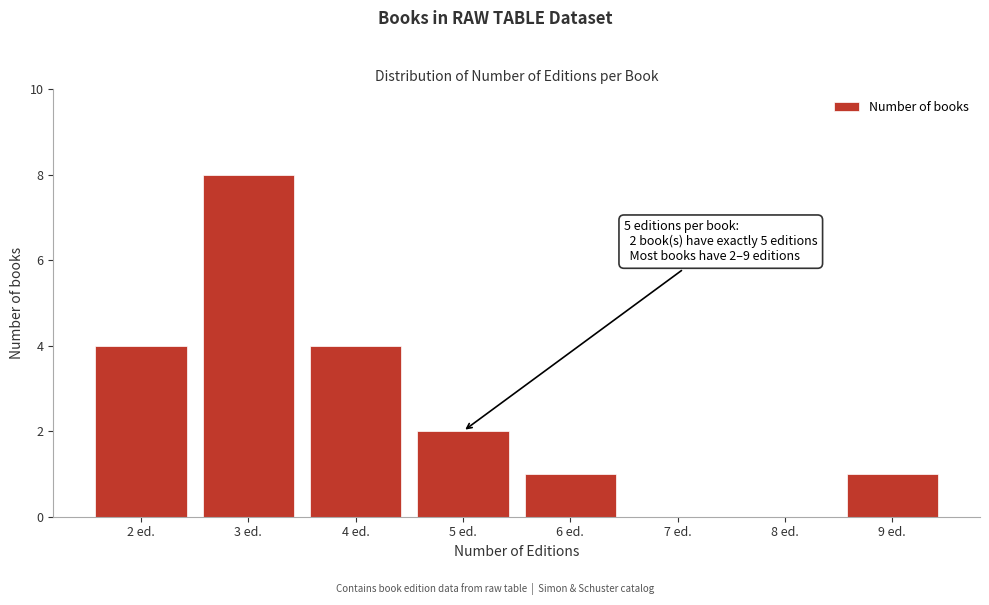

Reading left to right, what are all the values shown in this chart?

2 ed.=4	3 ed.=8	4 ed.=4	5 ed.=2	6 ed.=1	7 ed.=0	8 ed.=0	9 ed.=1